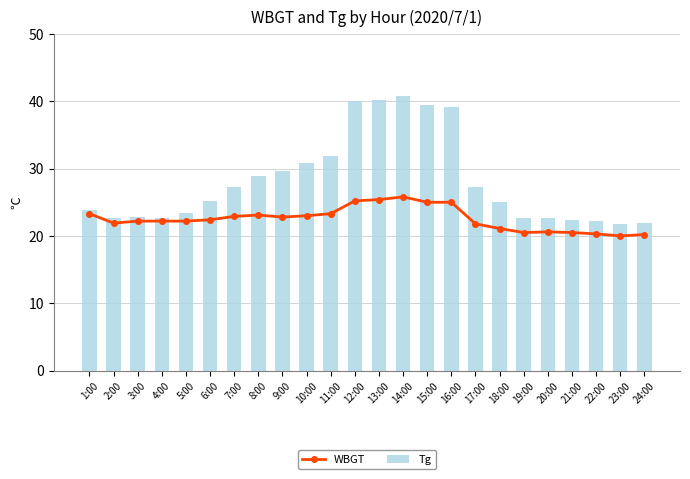

Is the value of WBGT at 12:00 greater than the value of Tg at 15:00?

No